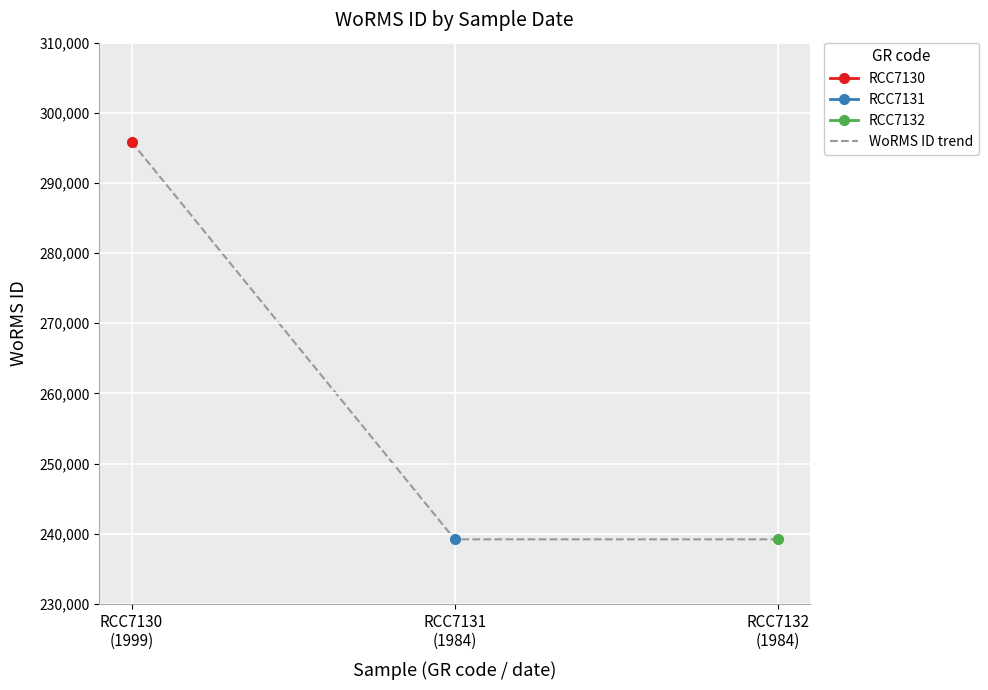

List the labels in order of value, smallest first.

RCC7131
(1984), RCC7132
(1984), RCC7130
(1999)